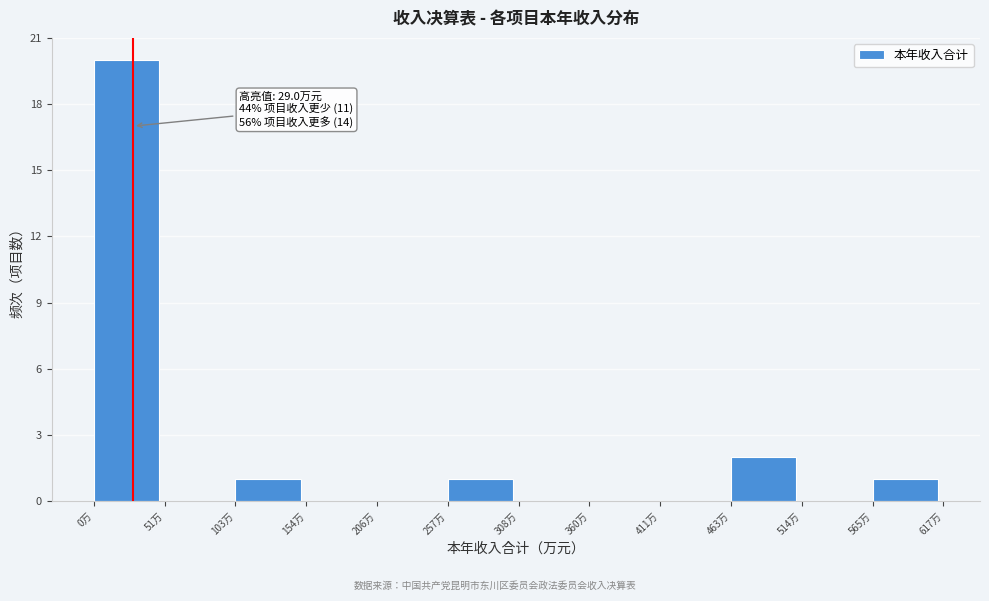

Which range on the x-axis has the tallest bar?

0 to 50